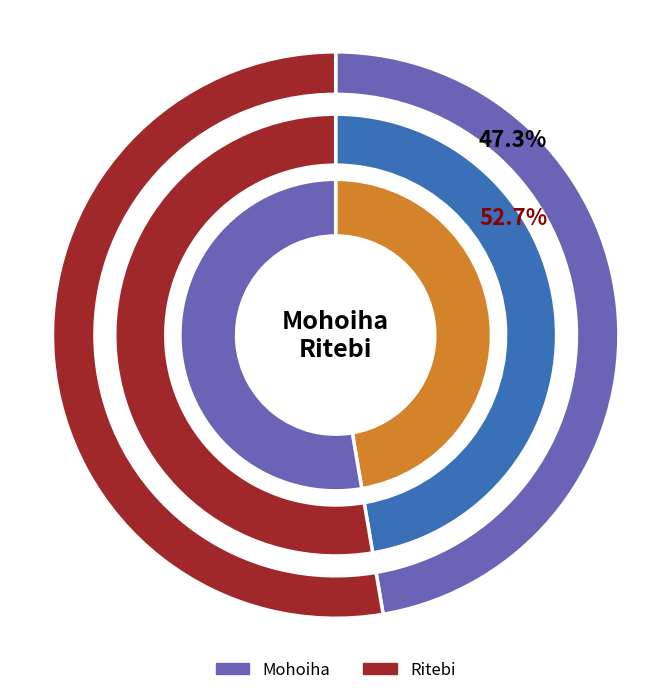

How many slices are in this pie chart?

2